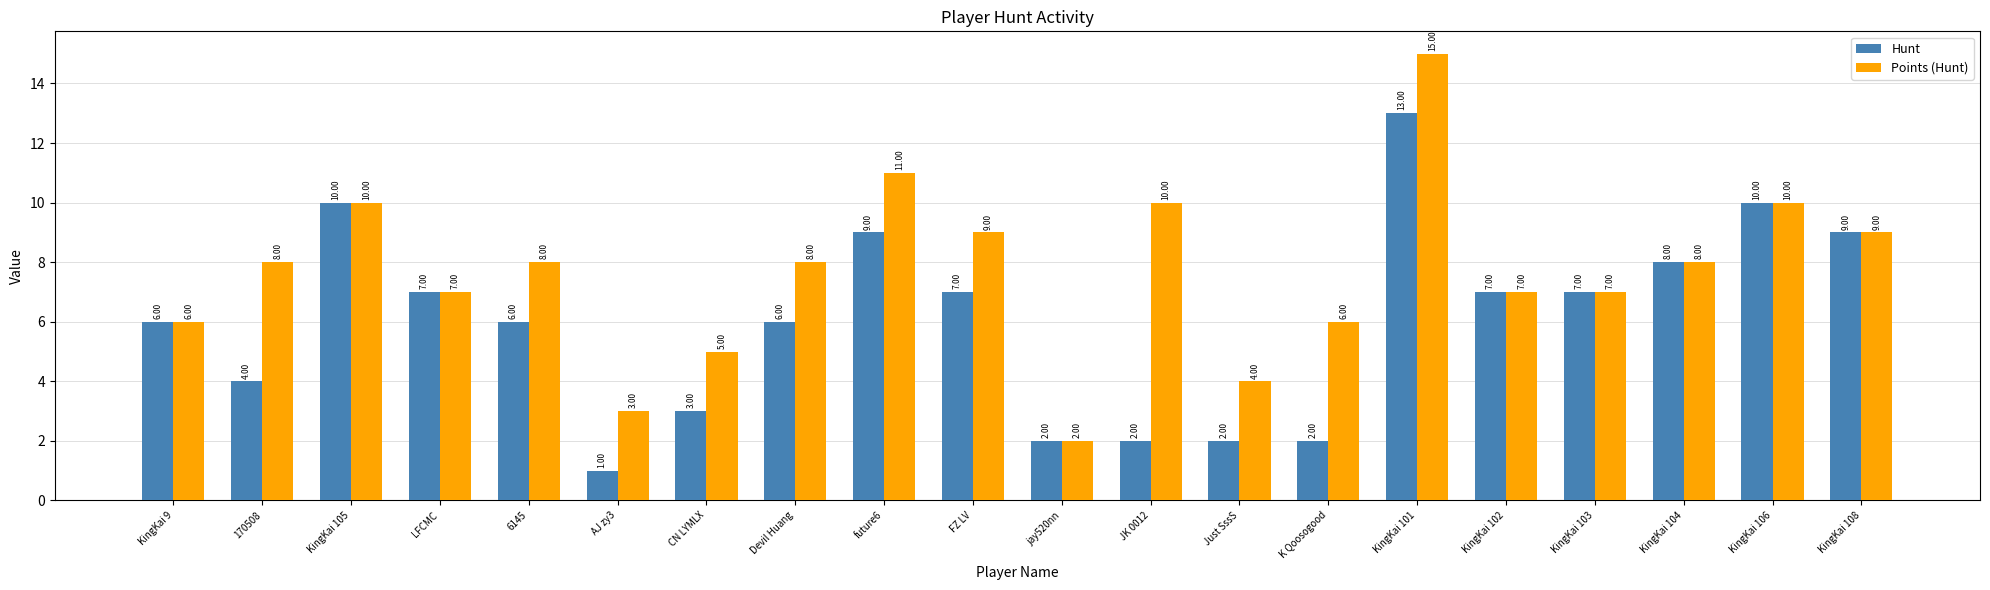

Reading left to right, what are all the values shown in this chart?

Hunt: 6	4	10	7	6	1	3	6	9	7	2	2	2	2	13	7	7	8	10	9
Points (Hunt): 6	8	10	7	8	3	5	8	11	9	2	10	4	6	15	7	7	8	10	9